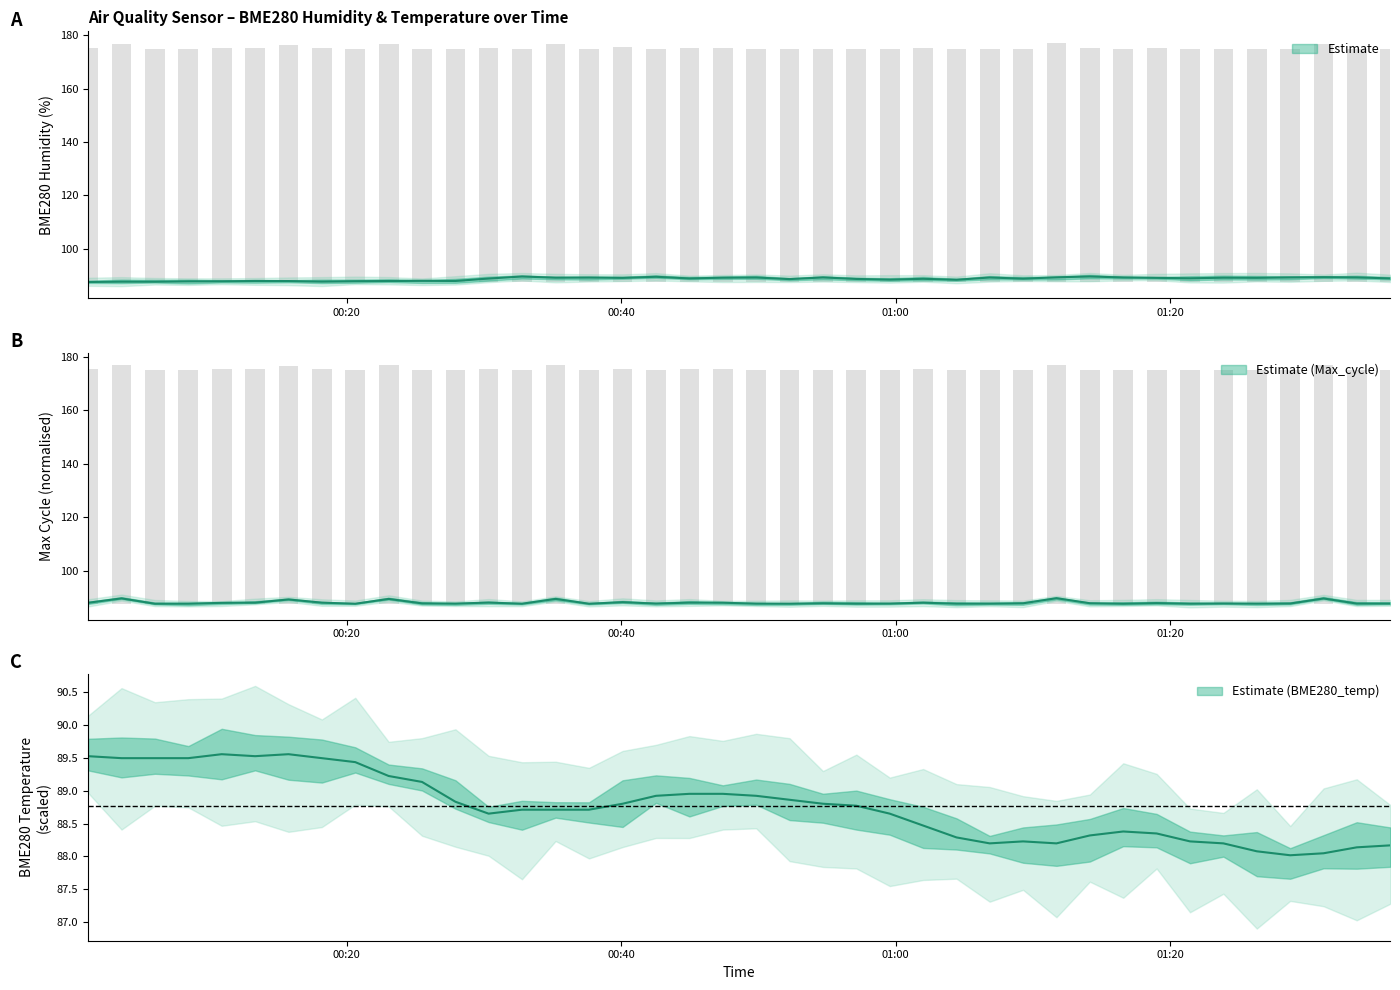

How many groups of bars are there?

40